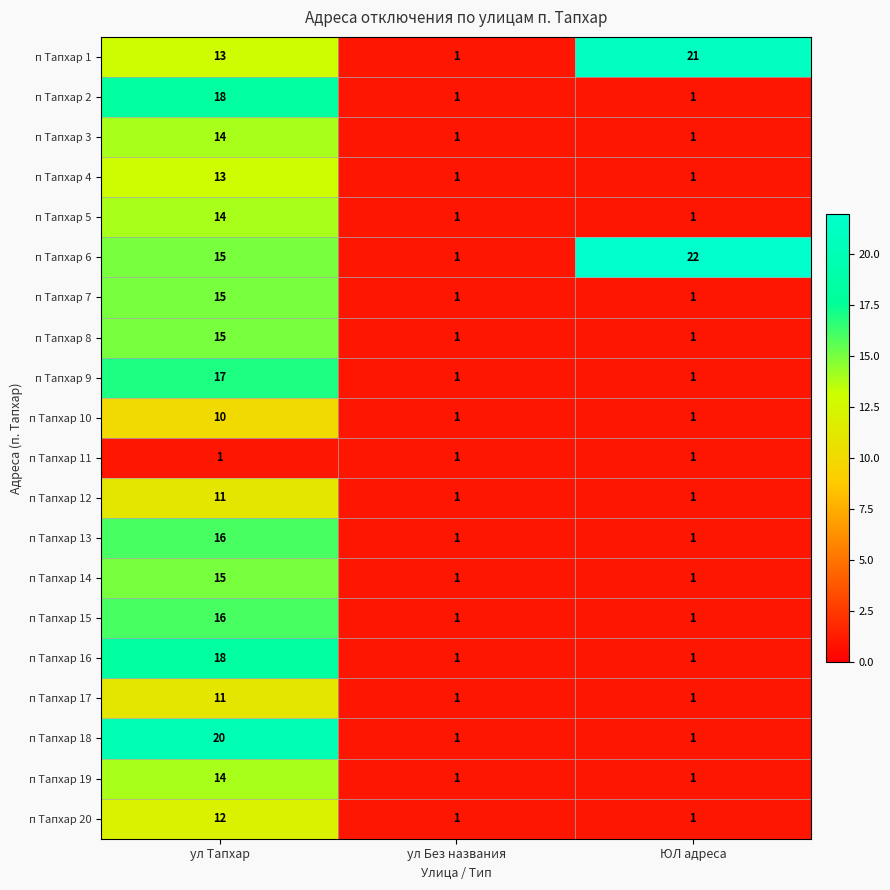

Is the value of п Тапхар 6 at ЮЛ адреса greater than the value of п Тапхар 20 at ул Без названия?

Yes